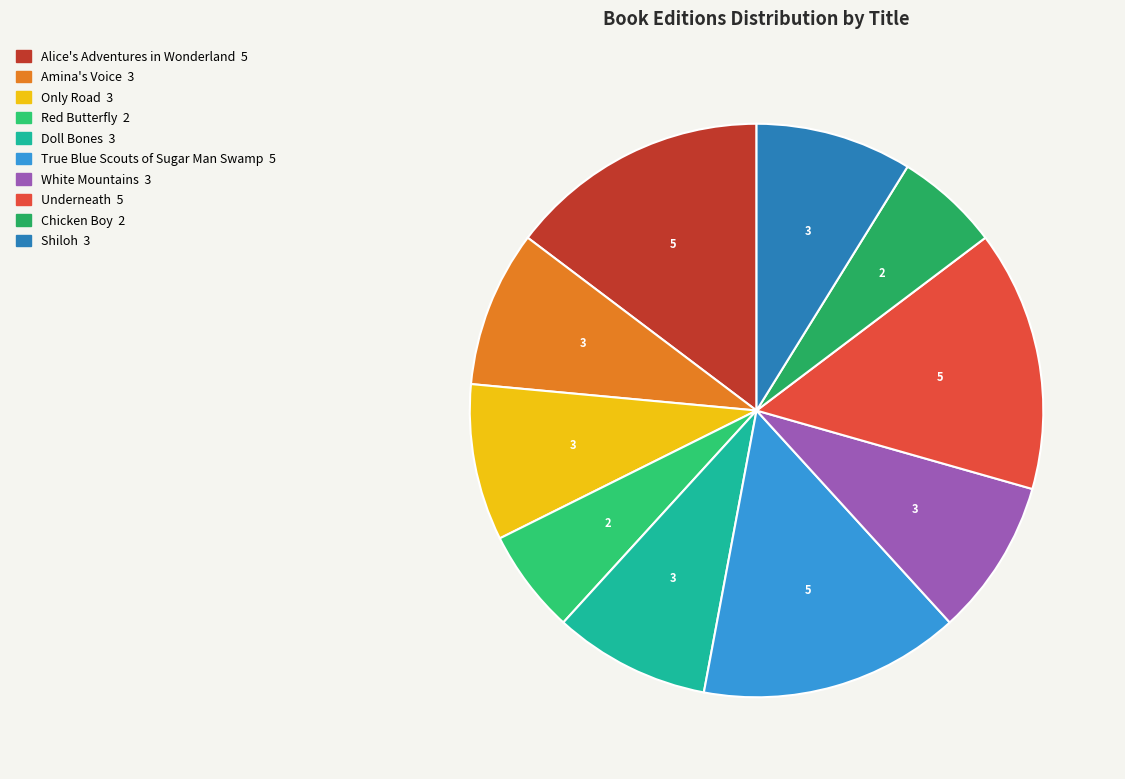

What percentage is the Chicken Boy slice, to the nearest percent?

6%